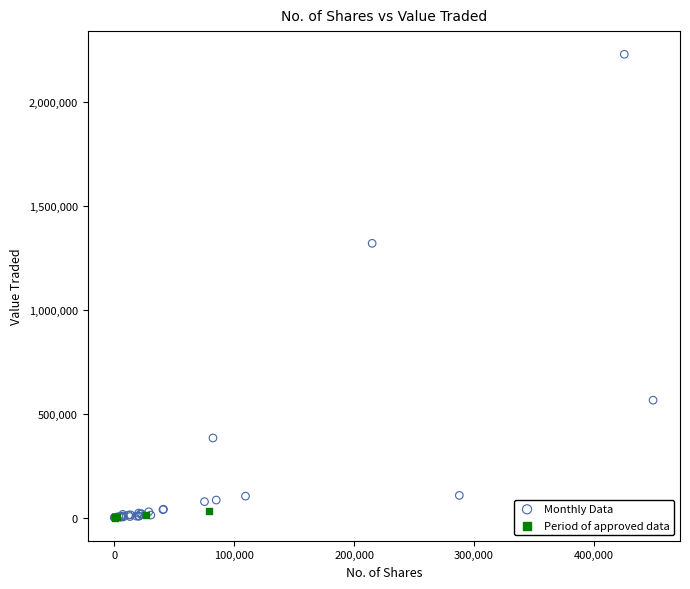

Which series contains the highest Y value?

Monthly Data